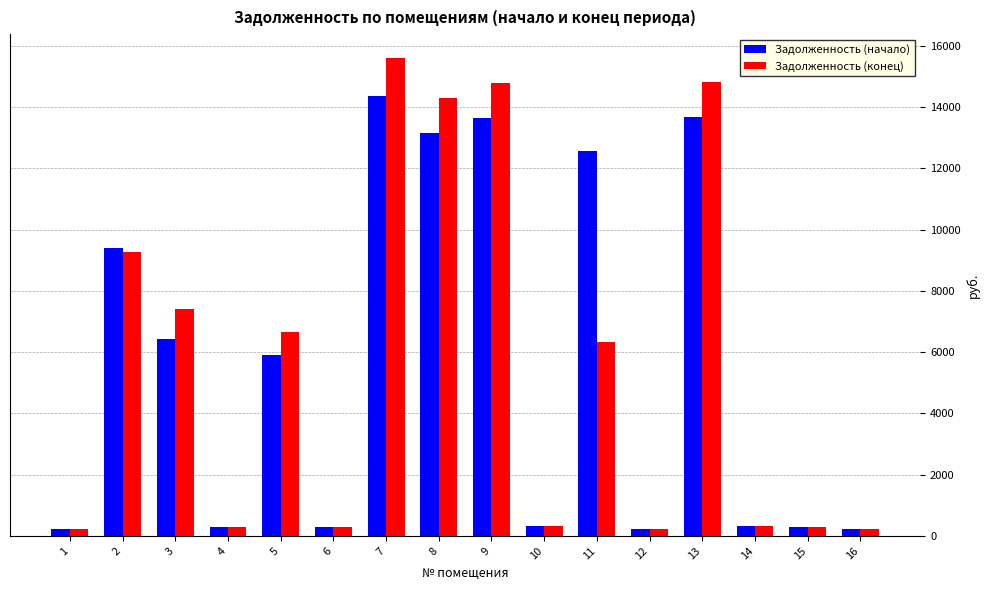

Rank the series by their maximum value, from lowest to highest.

Задолженность (начало), Задолженность (конец)